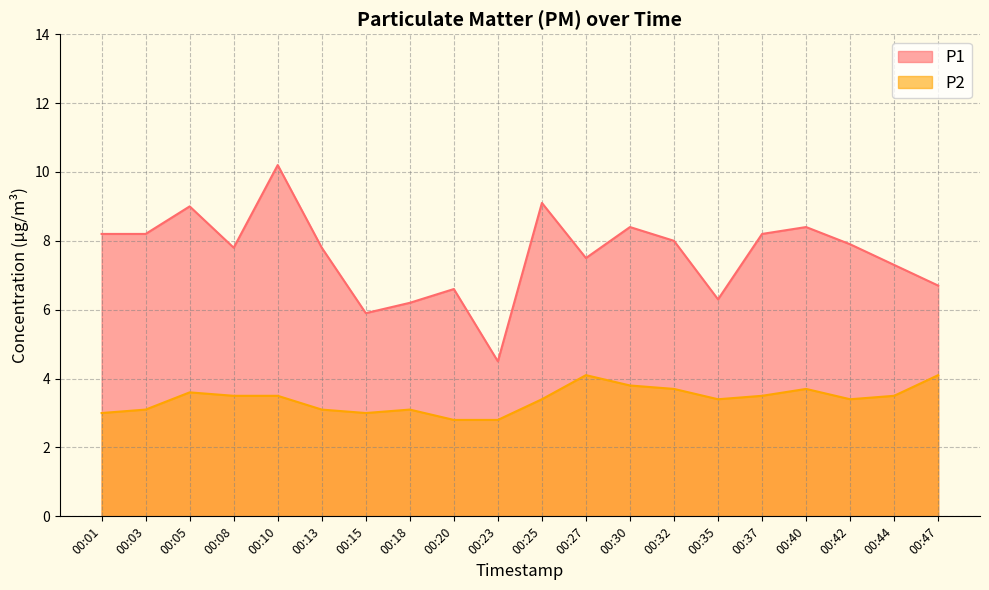

True or false: P1 has a value of 9.0 at 00:05.

True